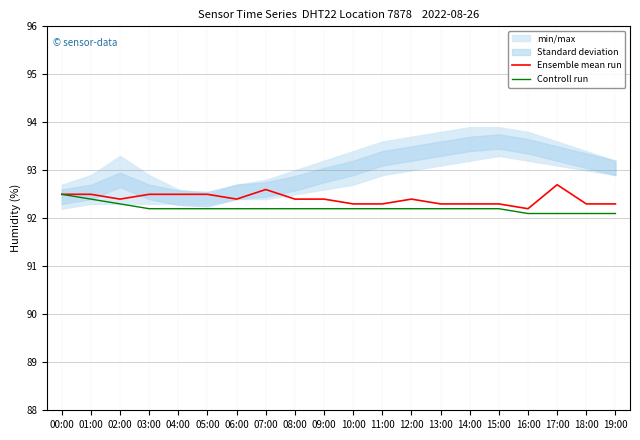

Between 02:00 and 04:00, which series saw the biggest shift?

Ensemble mean run